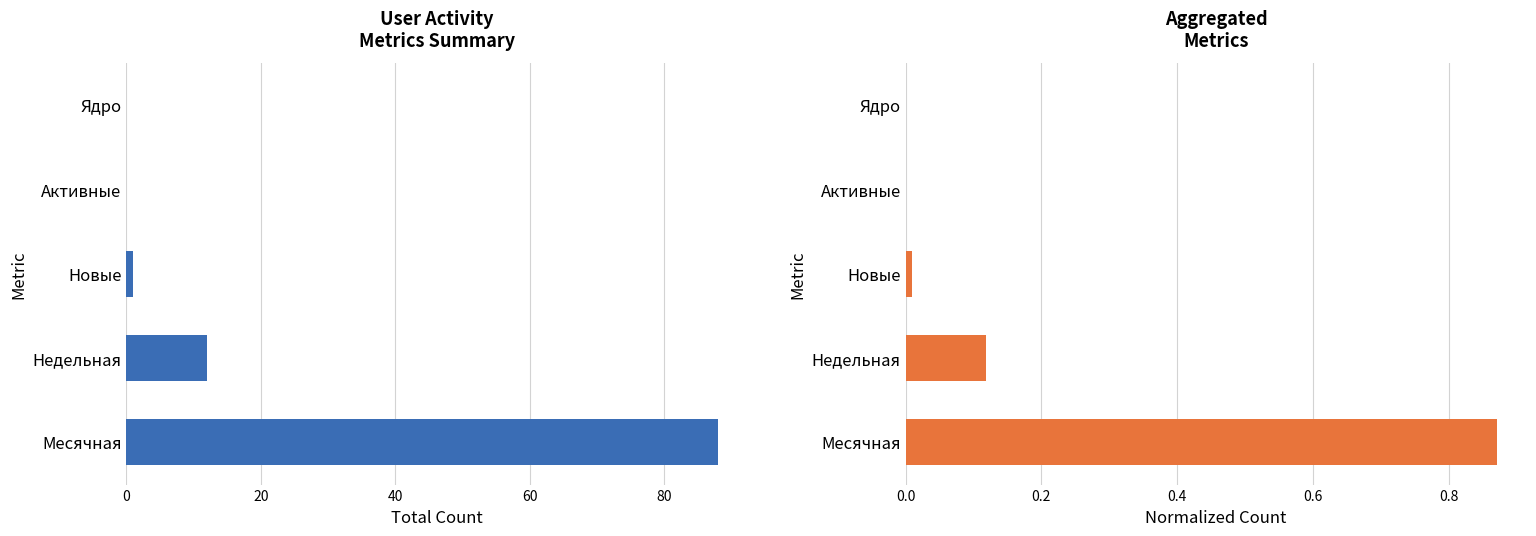

The value of Нормализованные метрики at Активные is 0.0. True or false?

True